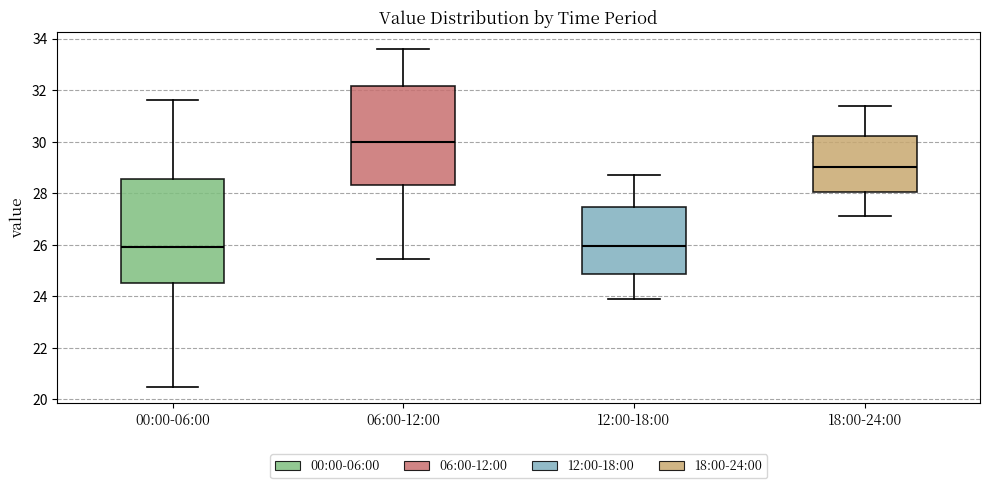

Reading left to right, transcribe this box plot: for each box, give where its median line is, the range the box spans, and where its two whiskers end, as read against the y-axis. The values are not printed on the chart, so give them approximately, as read against the axis.

00:00-06:00: median 26.0, box 24.6 to 28.6, whiskers 20.6 to 31.6
06:00-12:00: median 30.0, box 28.4 to 32.2, whiskers 25.4 to 33.6
12:00-18:00: median 26.0, box 24.8 to 27.4, whiskers 24.0 to 28.8
18:00-24:00: median 29.0, box 28.0 to 30.2, whiskers 27.2 to 31.4